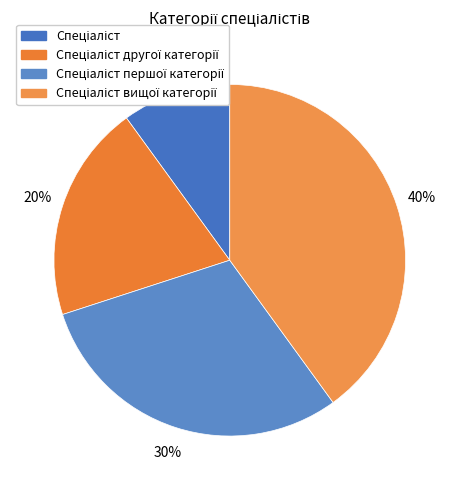

To the nearest percent, what portion does Спеціаліст другої категорії represent?

20%